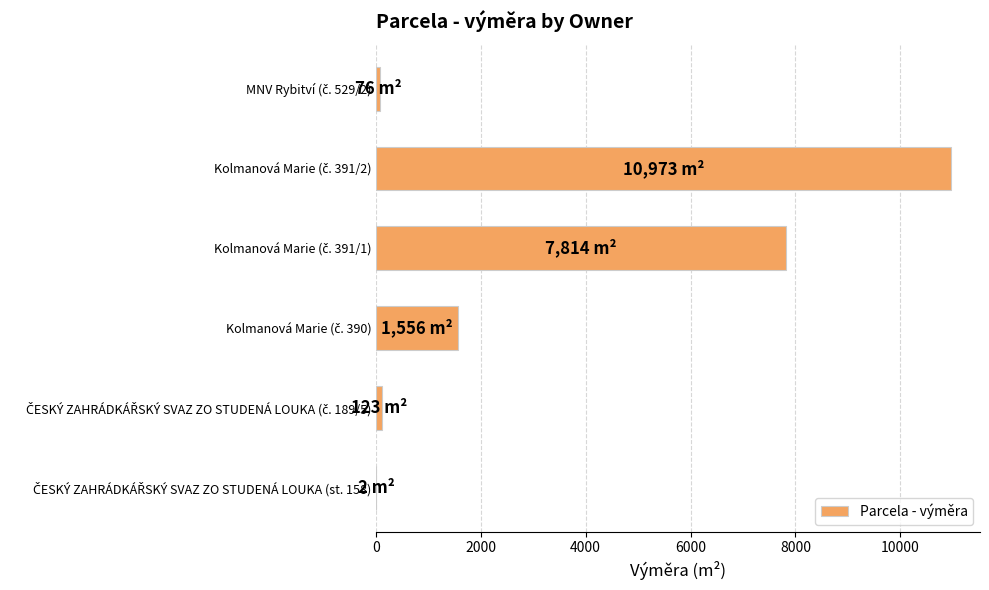

What is the sum of all values?

20544